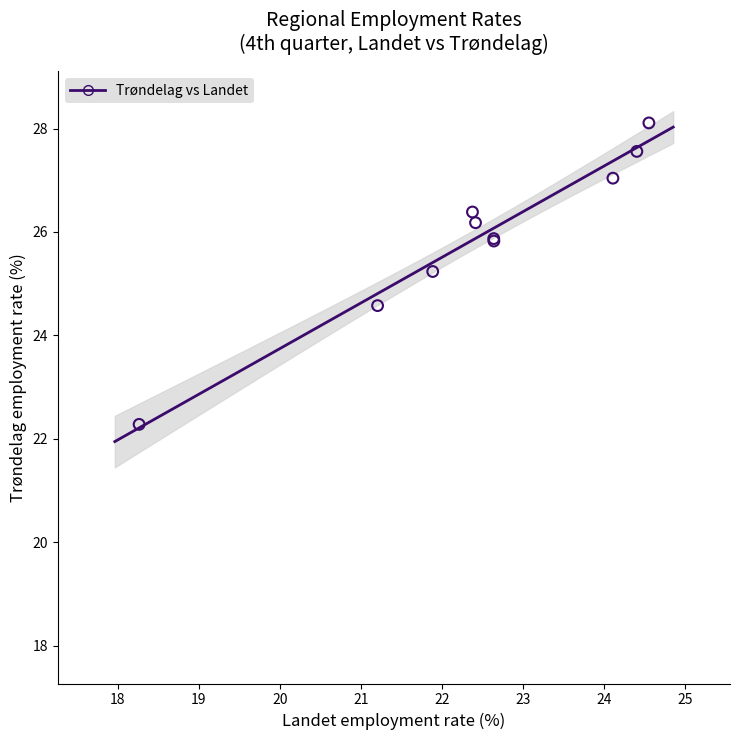

What Y value in the scatter plot is closest to 25?

25.2